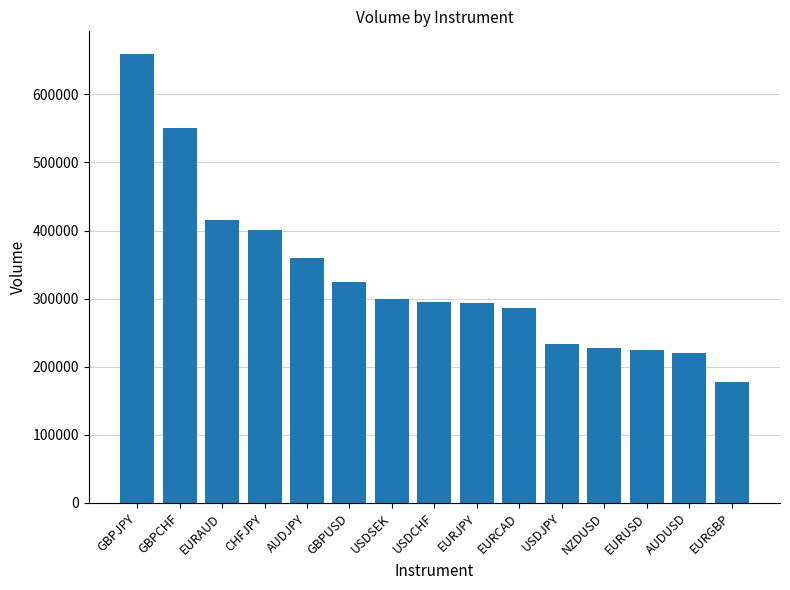

What is the ratio of the value at USDJPY to the value at GBPJPY?

0.4